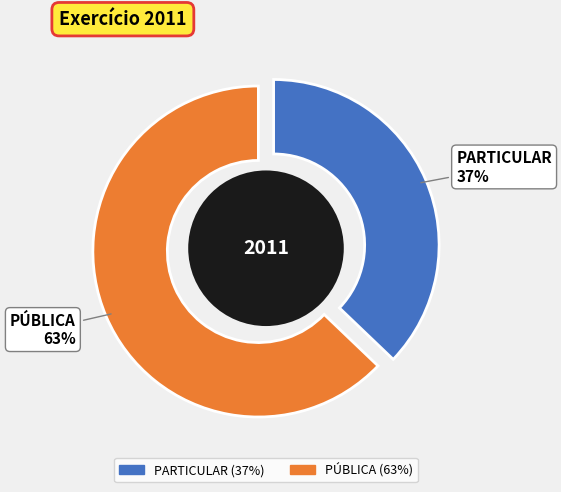

What percentage is the PÚBLICA slice, to the nearest percent?

63%